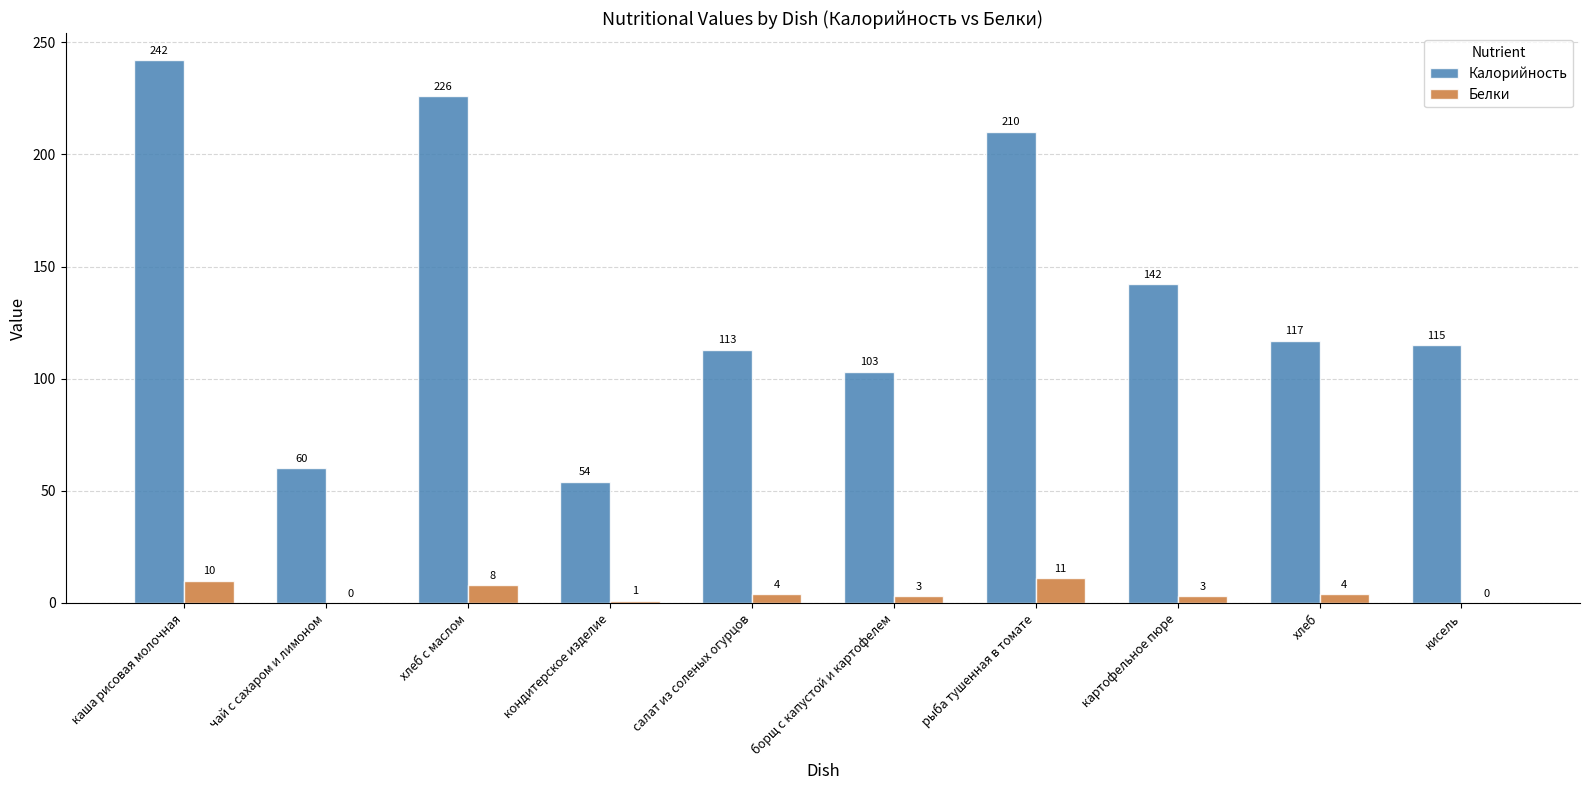

What is the maximum value shown in the chart?

242